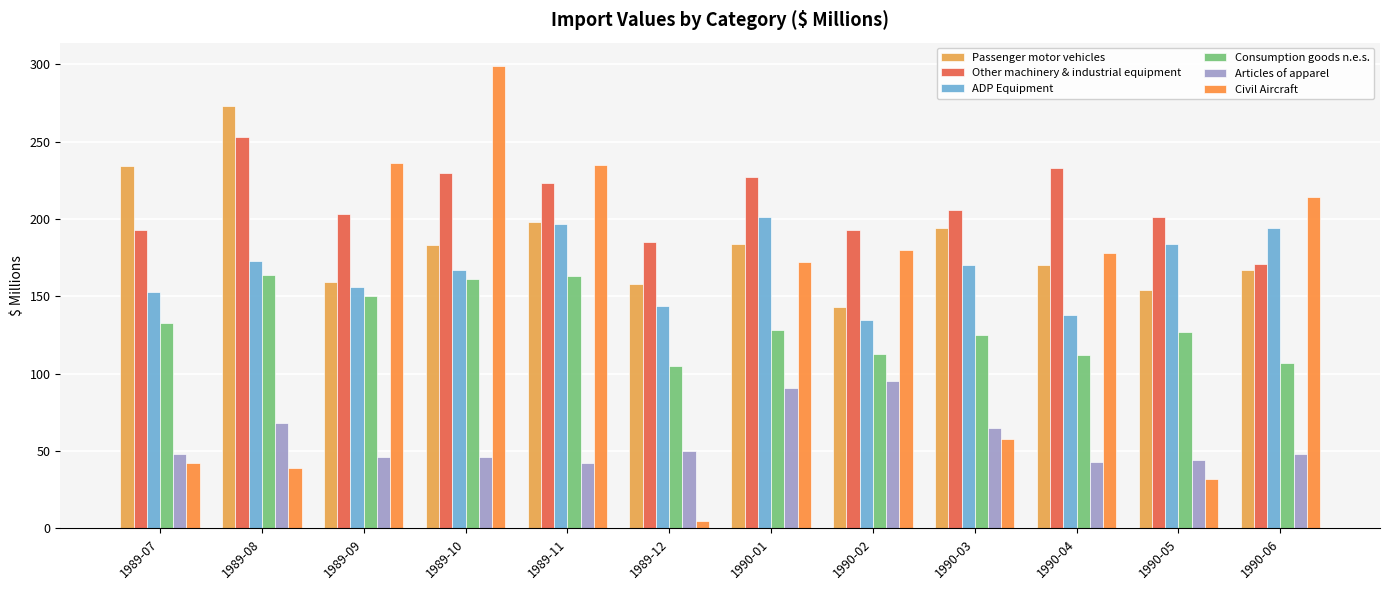

What position from the left is 1990-02?

8